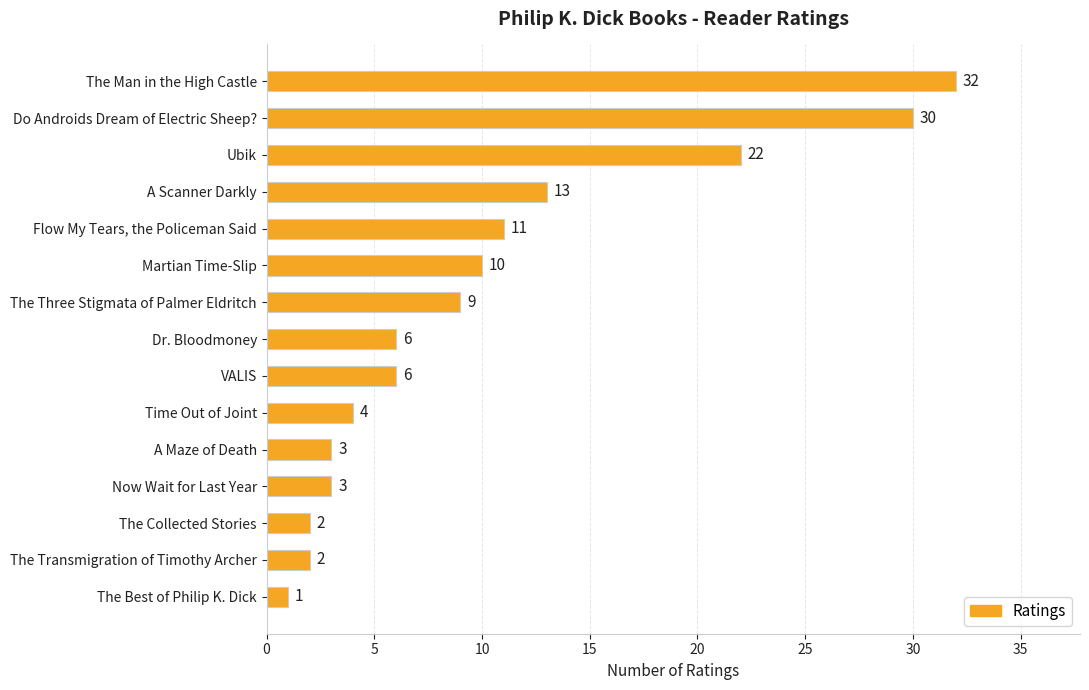

What is the sum of all values?

154